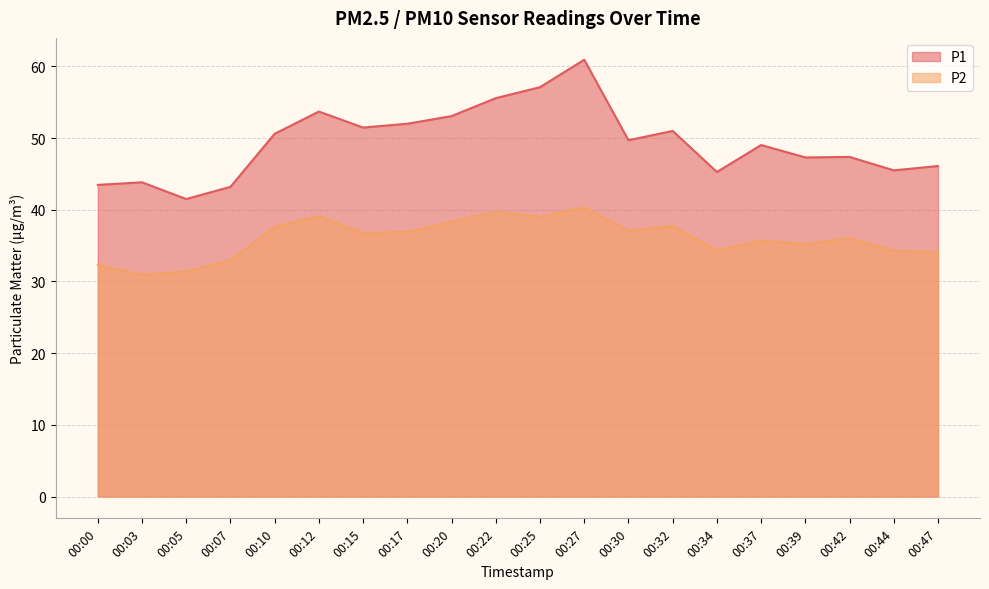

What is the difference between the highest and lowest values at 00:07?

10.2